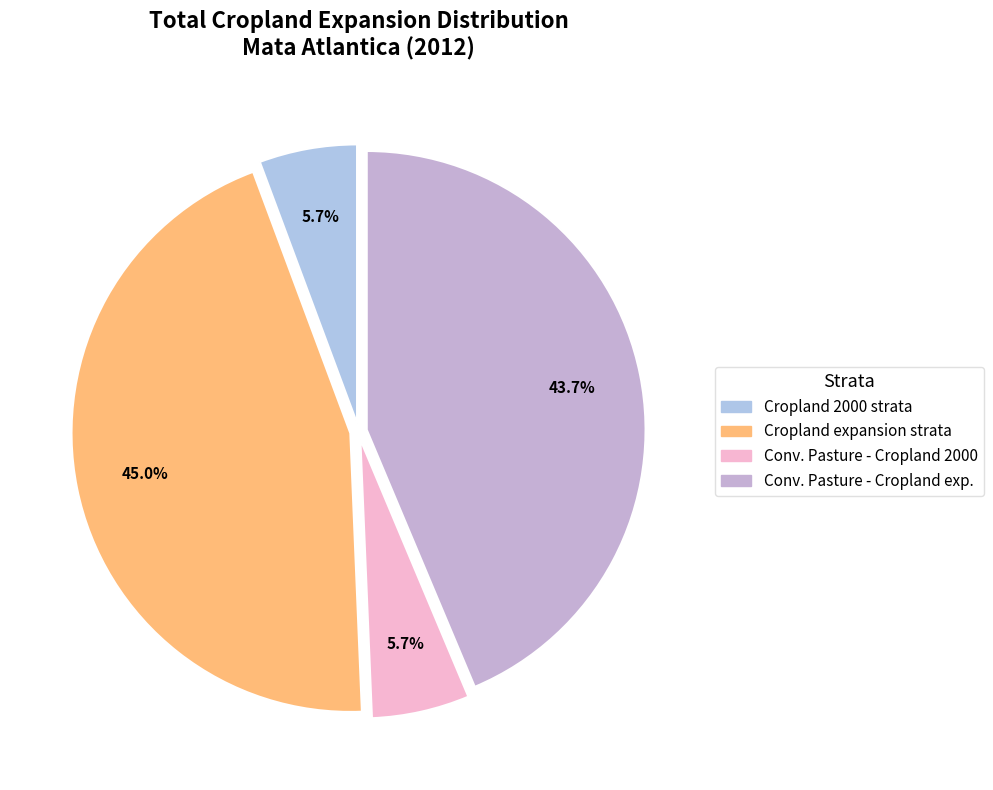

Count the number of slices in the pie.

4